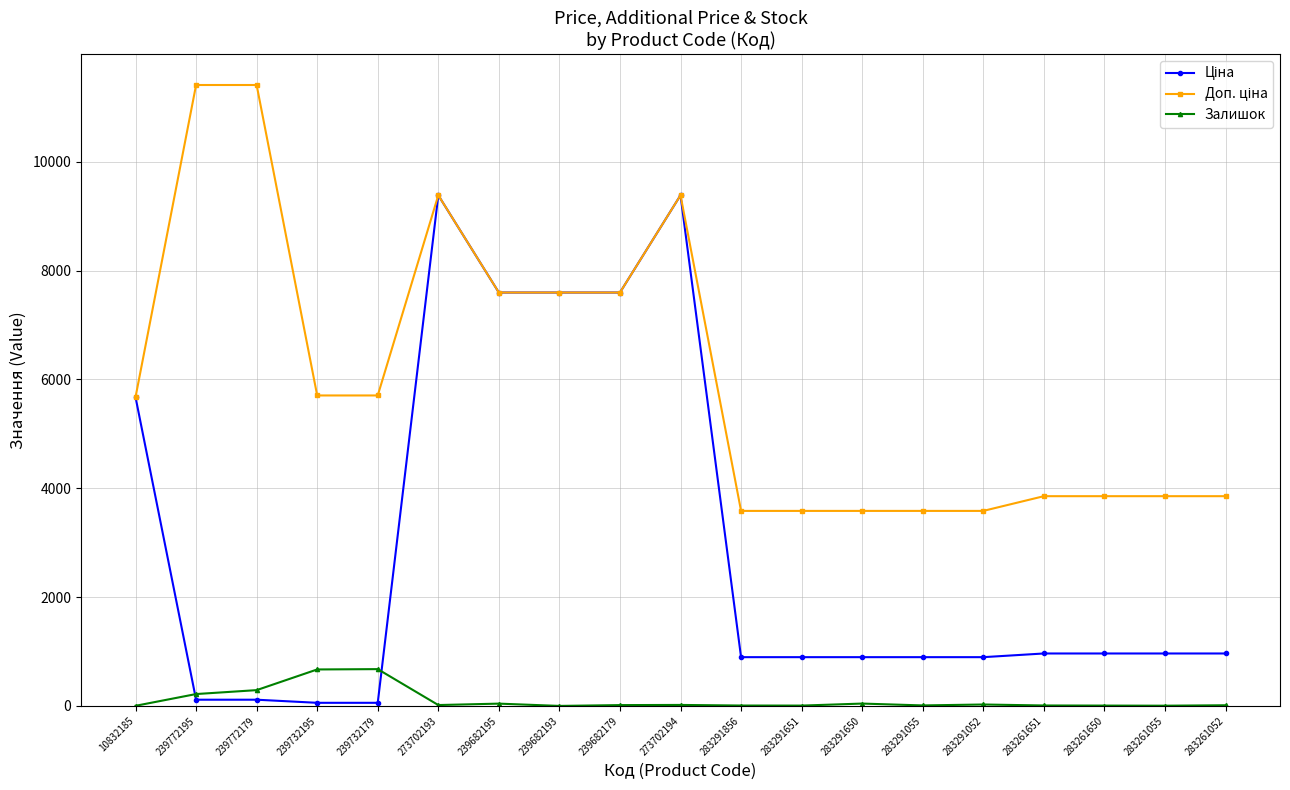

What is the difference between the highest and lowest values at 283261651?

3846.0